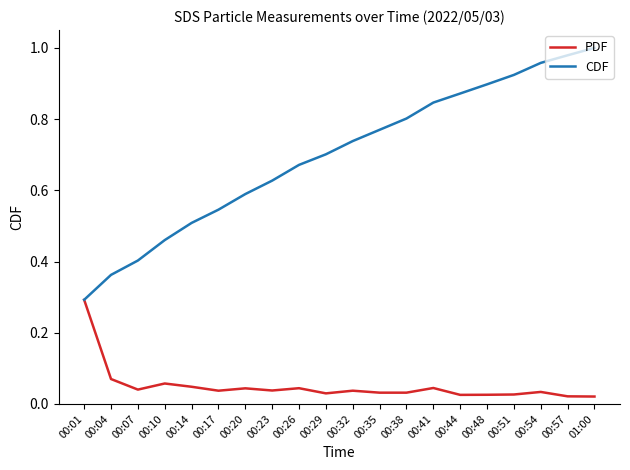

What are all the series names shown in the legend?

PDF, CDF